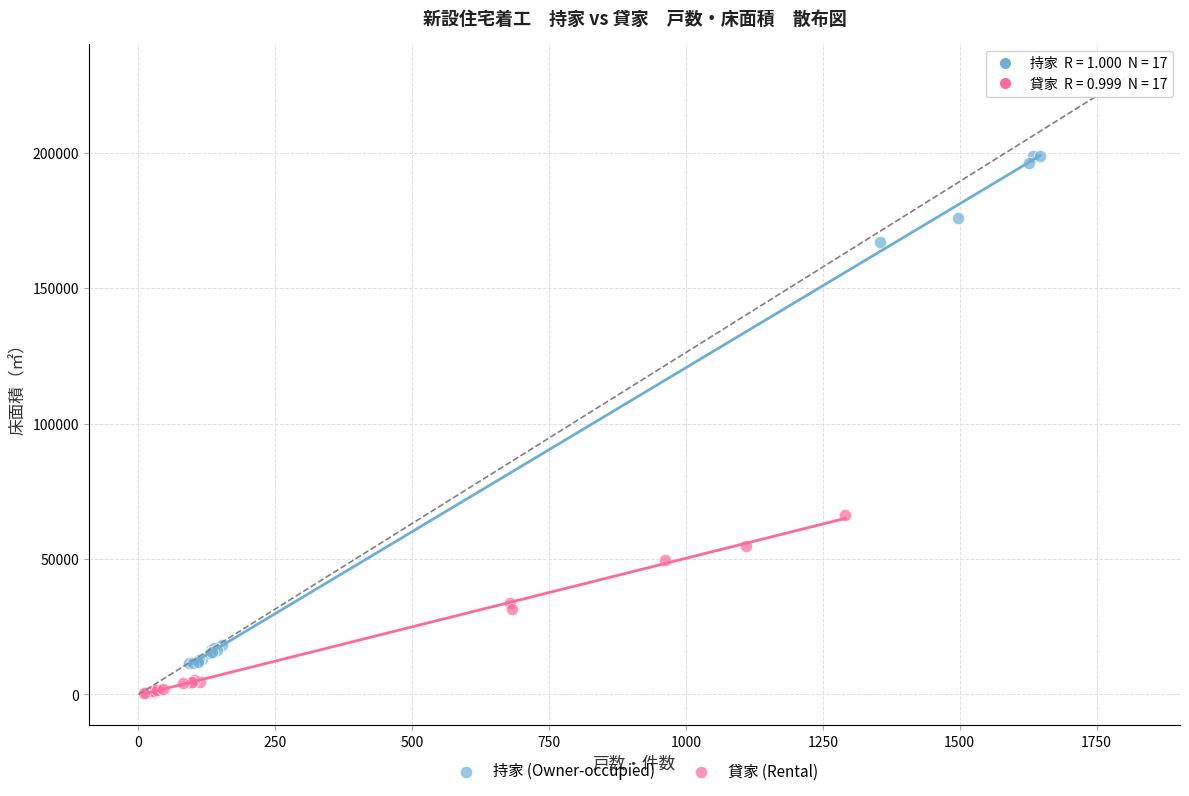

Which series contains the highest Y value?

持家 (Owner-occupied)